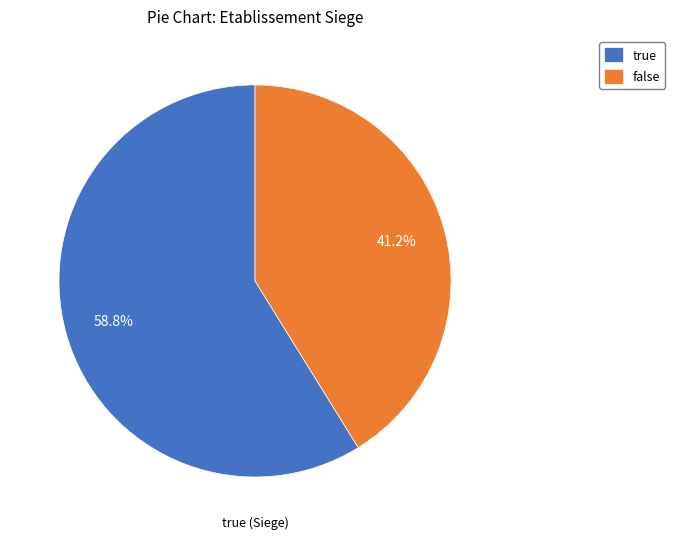

Which category has the biggest portion of the pie?

true